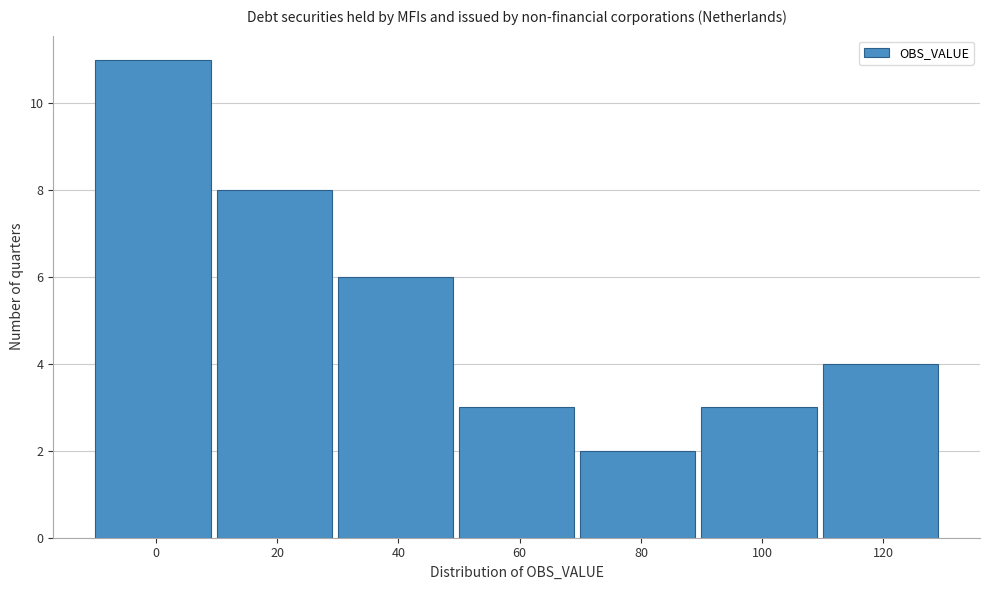

Reading right to left, transcribe all the data shown in this chart.

4	3	2	3	6	8	11